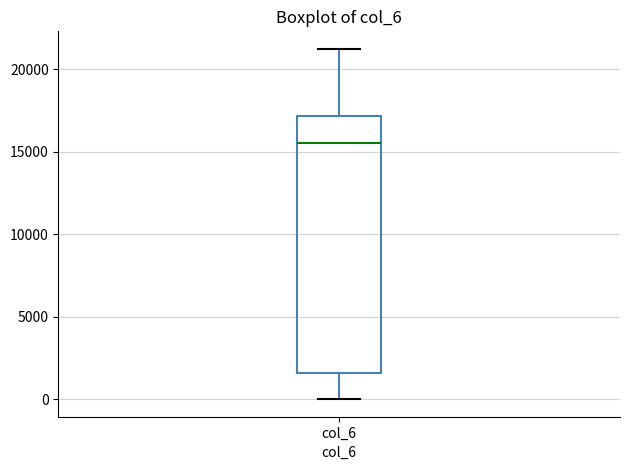

Transcribe this box plot: give where the median line is, the range the box spans, and where the two whiskers end, as read against the y-axis. The values are not printed on the chart, so give them approximately, as read against the axis.

median 15500, box 1500 to 17000, whiskers 0 to 21000